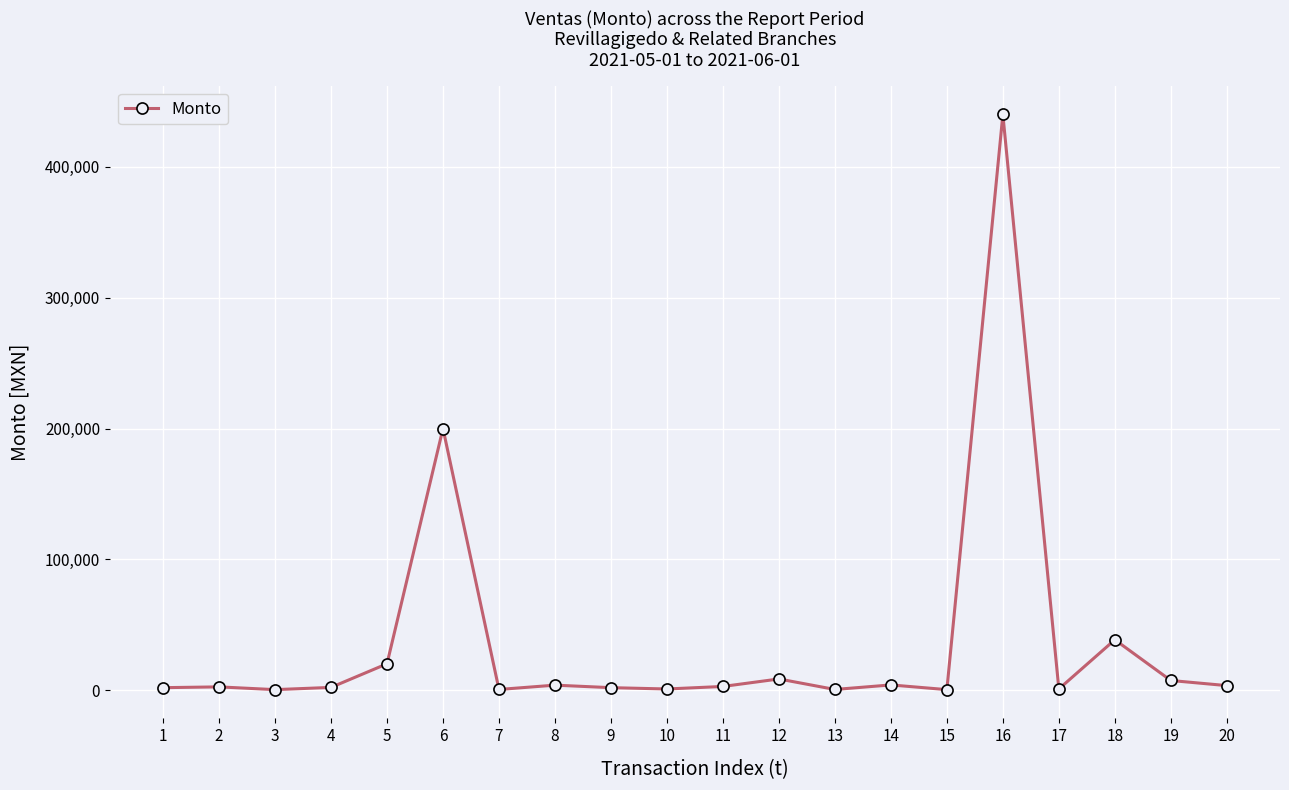

True or false: there are more than 1 points higher than both neighbors.

True